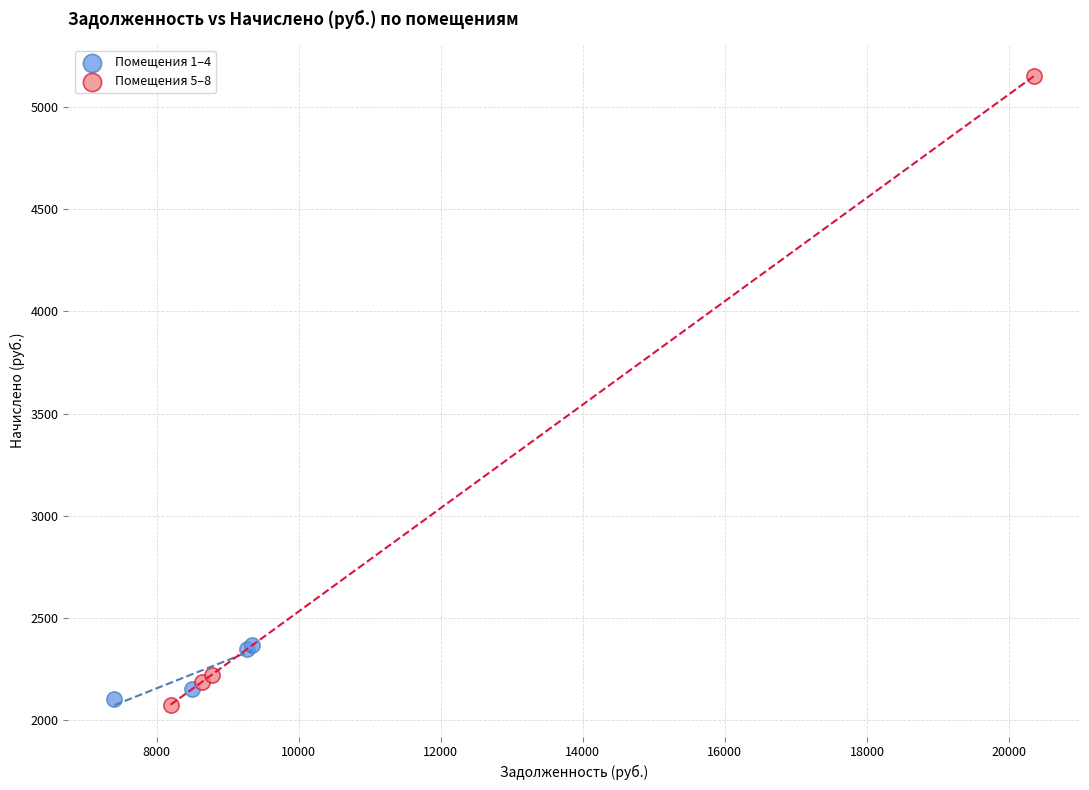

Which series reaches the maximum Y coordinate?

Помещения 5–8